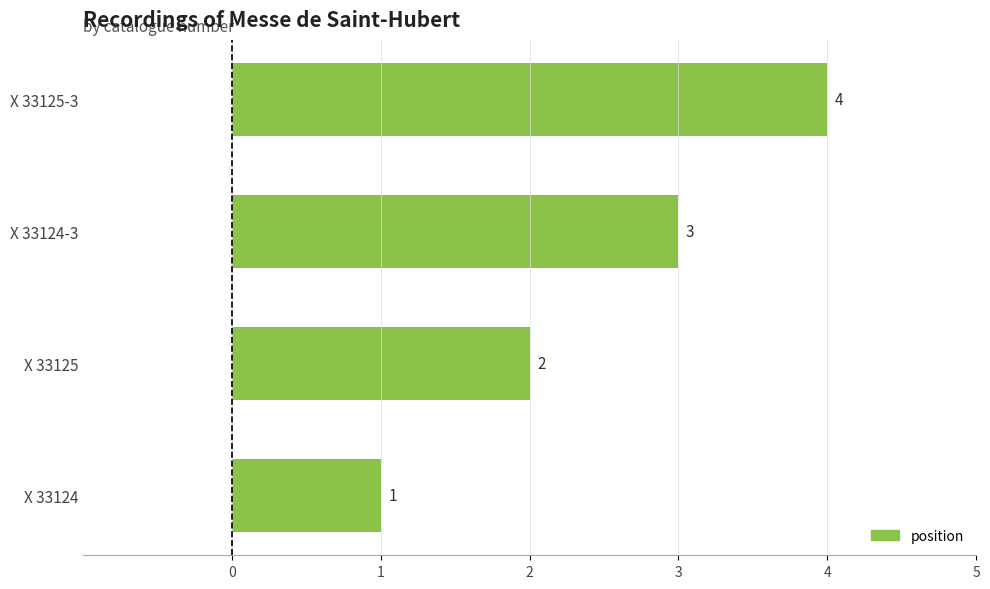

How many values are between 2 and 4?

3